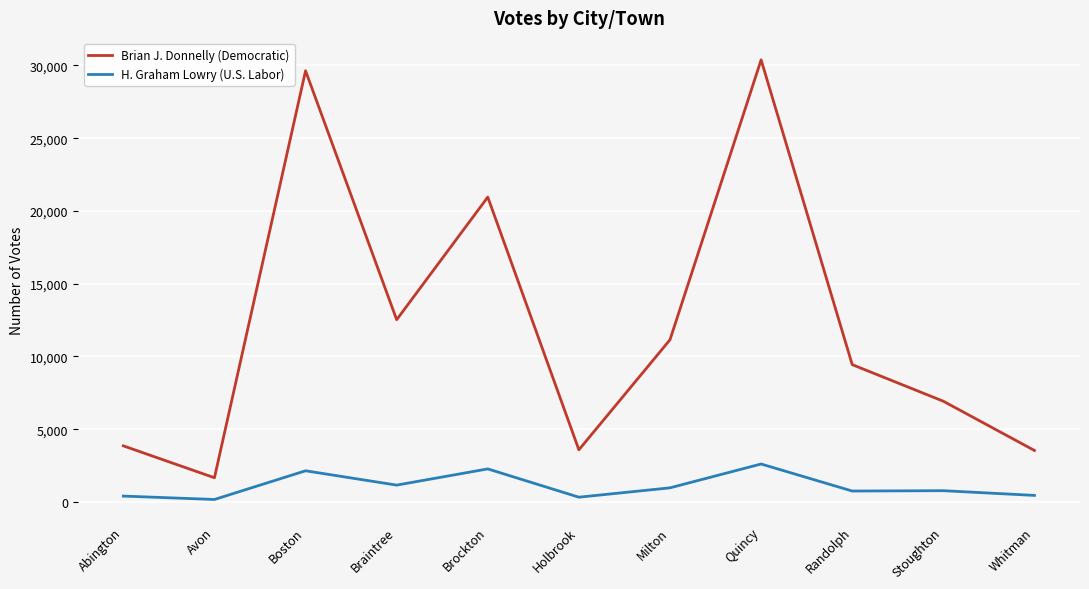

Which series changed the most between Boston and Stoughton?

Brian J. Donnelly (Democratic)